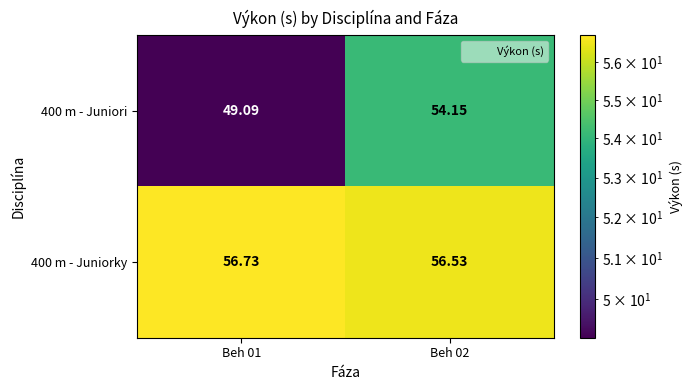

Is the value of 400 m - Juniorky at Beh 01 greater than the value of 400 m - Juniori at Beh 02?

Yes